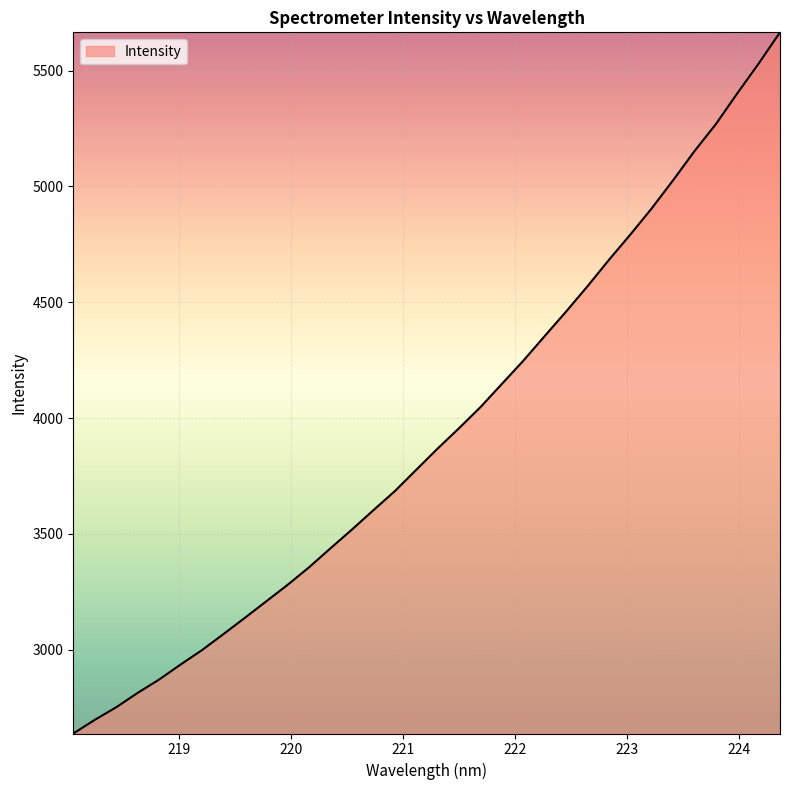

What is the greatest value displayed?

5665.1